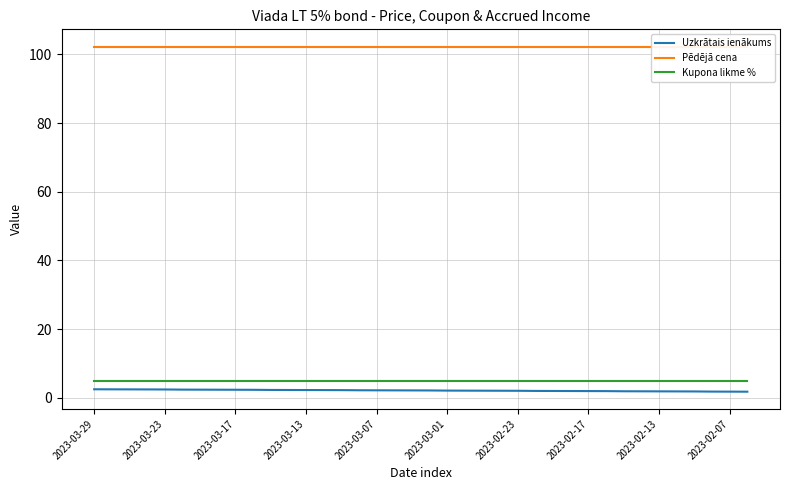

What is the value of the Pēdējā cena point at the 11th from the left?

102.3